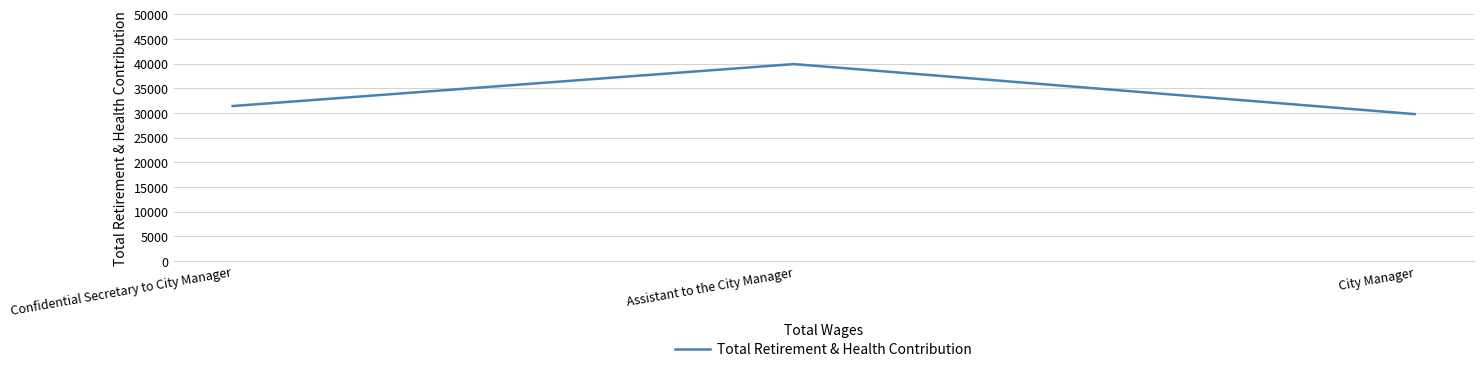

What is the sum of all values?

101005